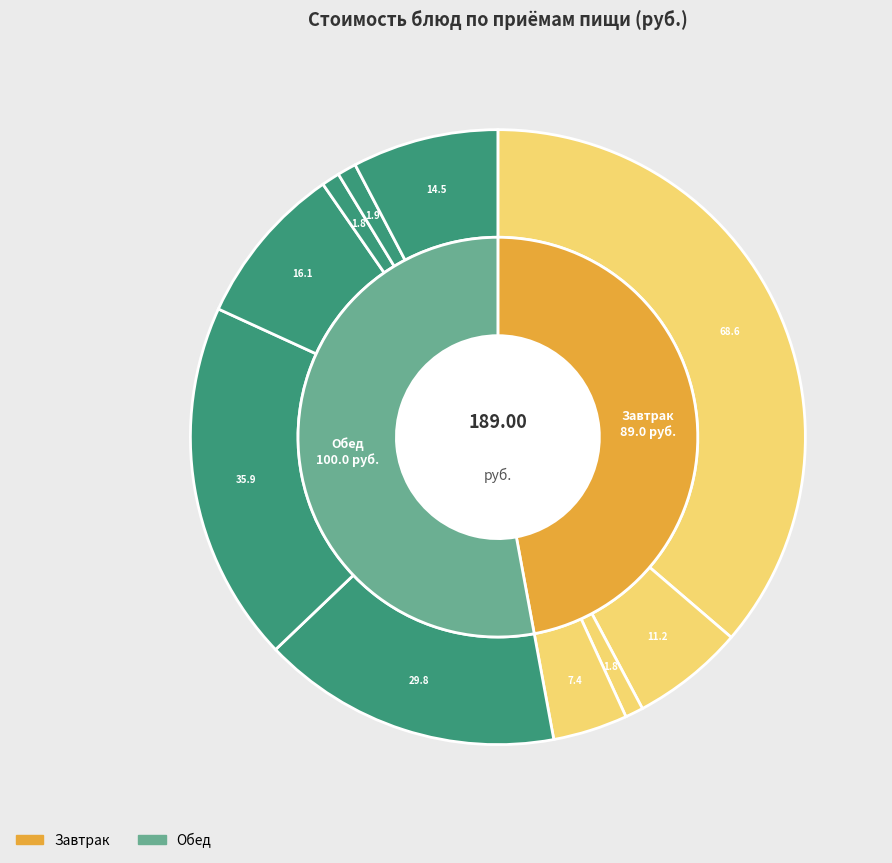

What percentage is the Салат Здоровье slice, to the nearest percent?

4%